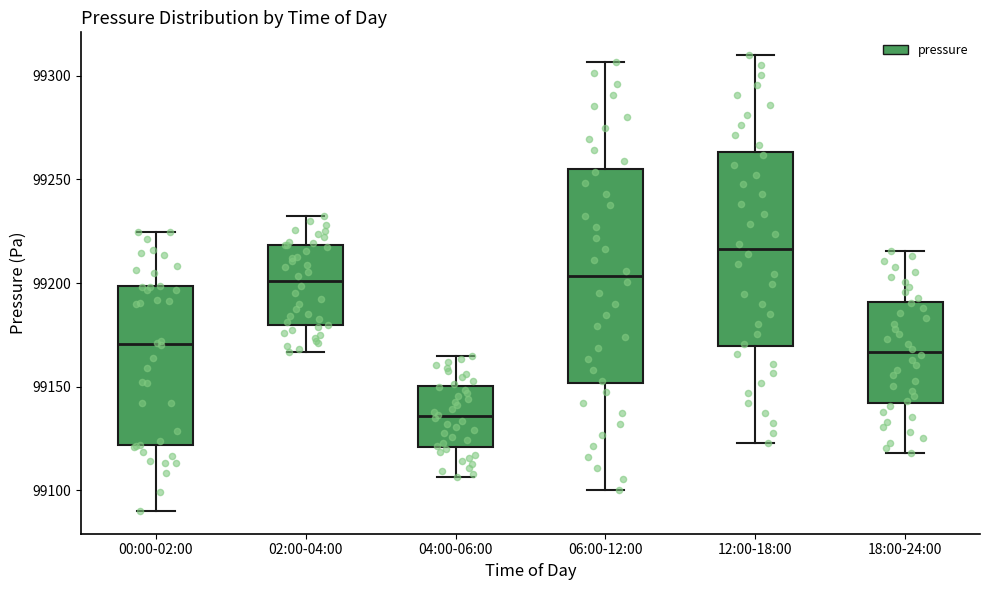

Where does the lower whisker of the box for 04:00-06:00 end on the y-axis? The values are not printed on the chart, so give them approximately, as read against the axis.

99105